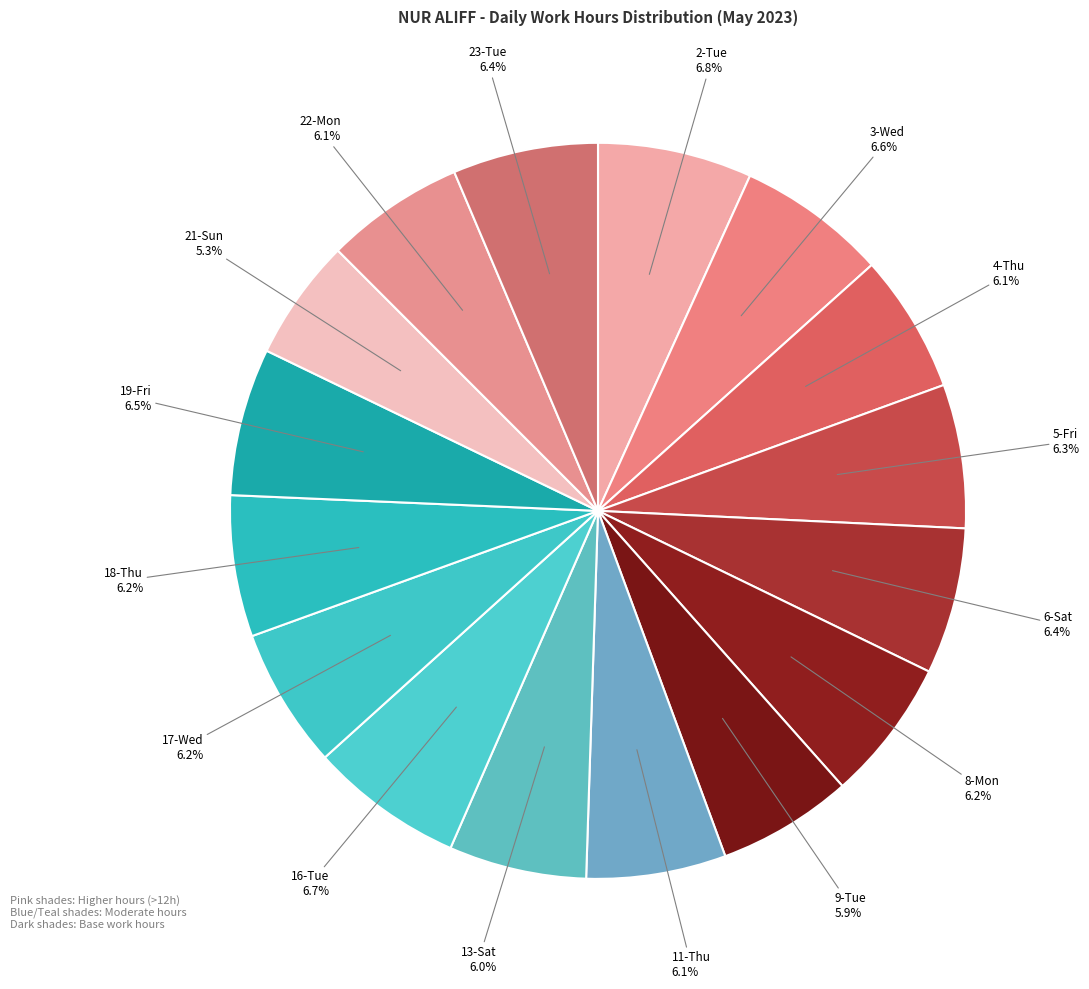

Which slice is the largest?

2-Tue